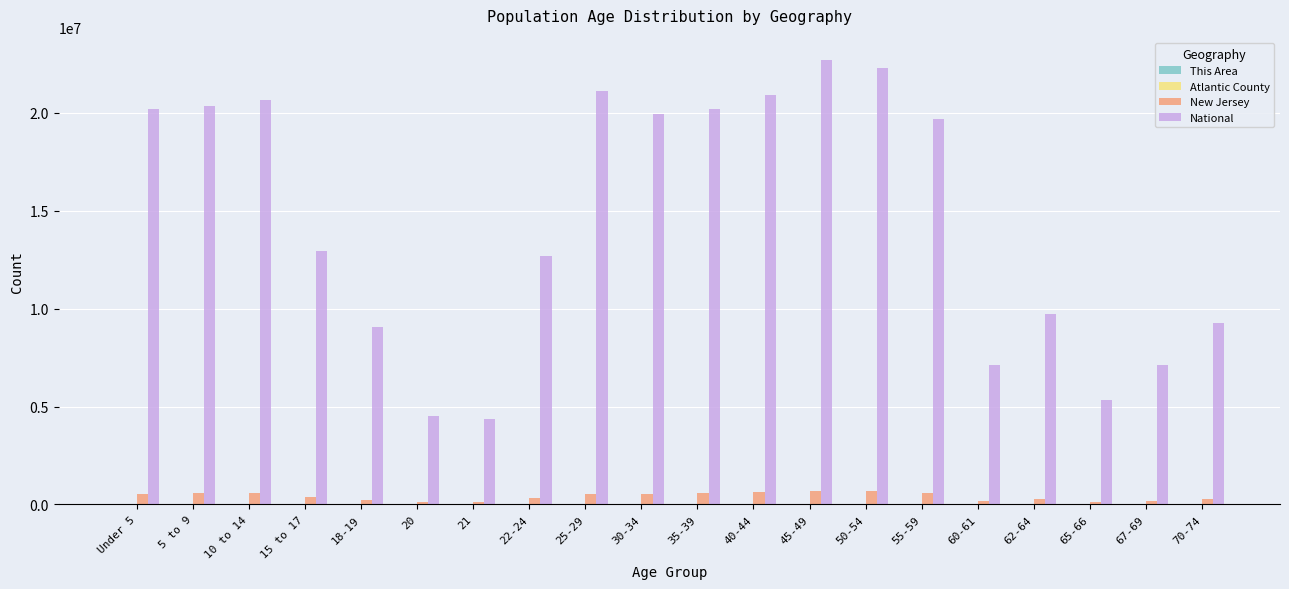

Which series has the largest total across all categories?

National